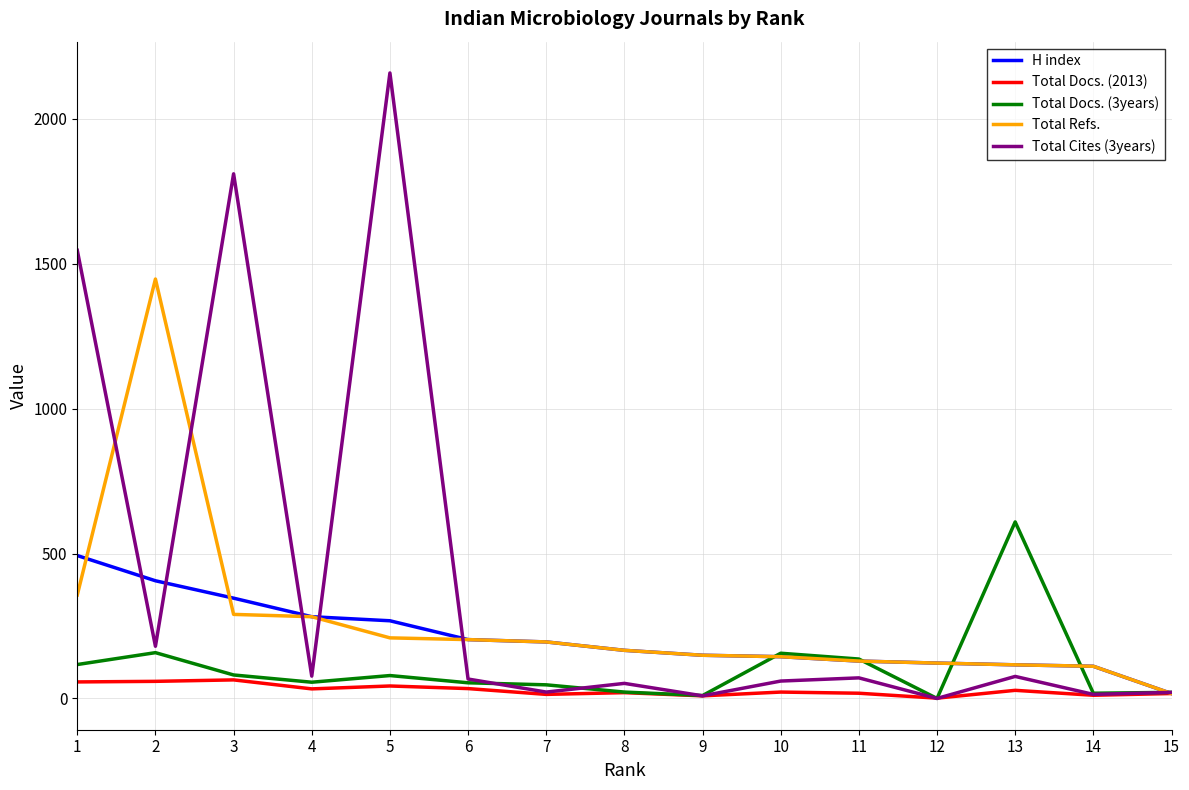

Which series has the largest total across all categories?

Total Cites (3years)